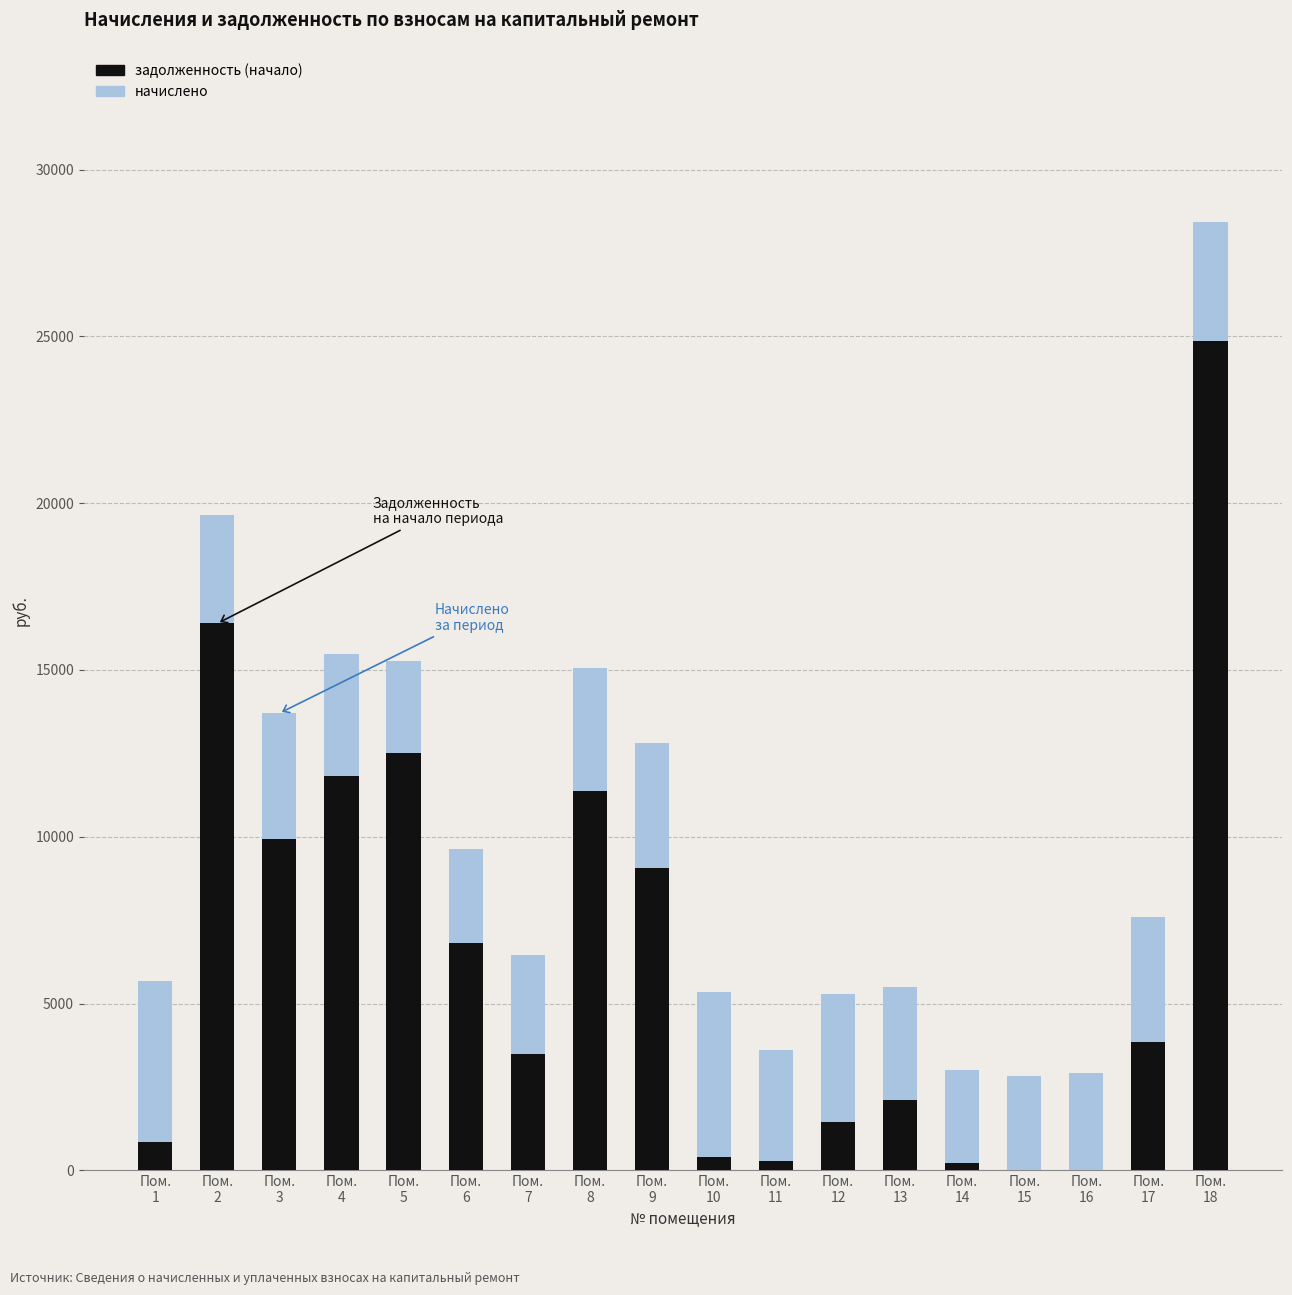

Does the chart contain stacked bars?

Yes